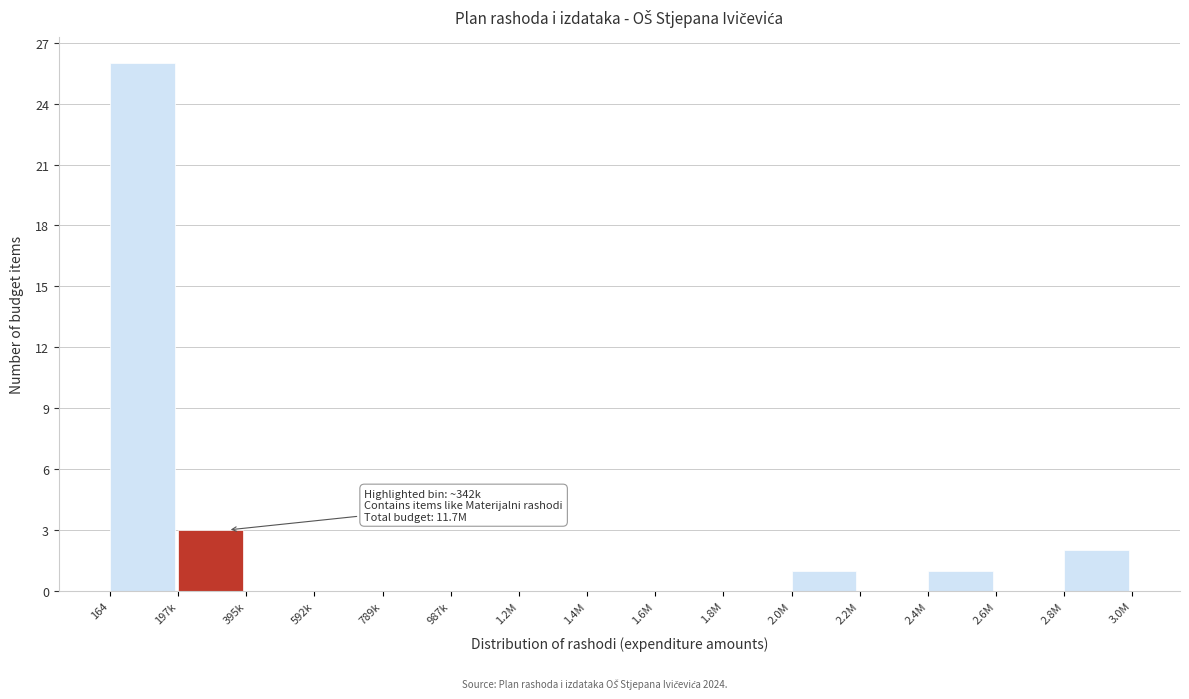

Reading left to right, transcribe all the data shown in this chart.

164=26	197k=3	395k=0	592k=0	789k=0	987k=0	1.2M=0	1.4M=0	1.6M=0	1.8M=0	2.0M=1	2.2M=0	2.4M=1	2.6M=0	2.8M=2